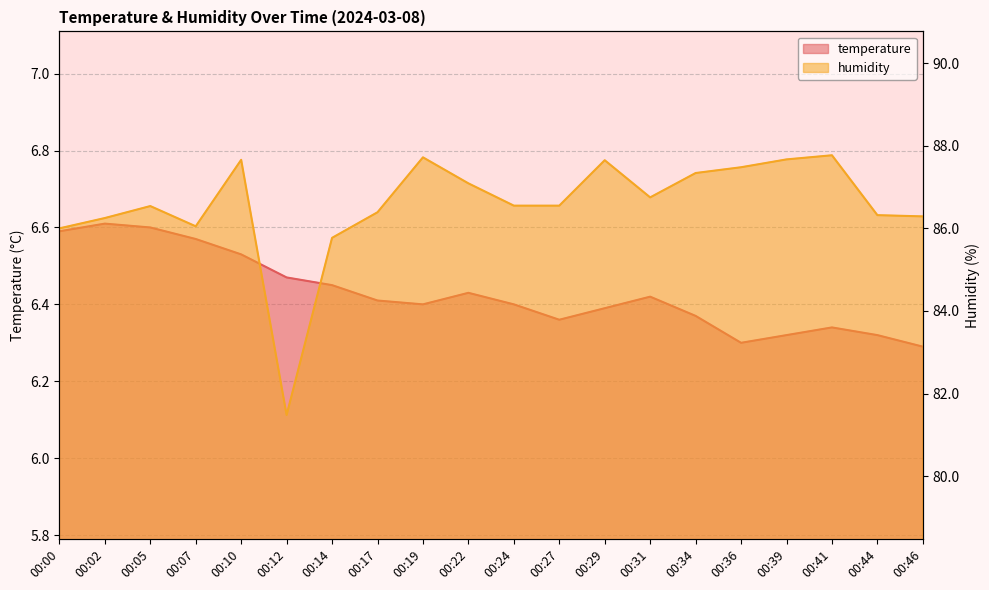

Between 00:14 and 00:46, which is larger?

00:14